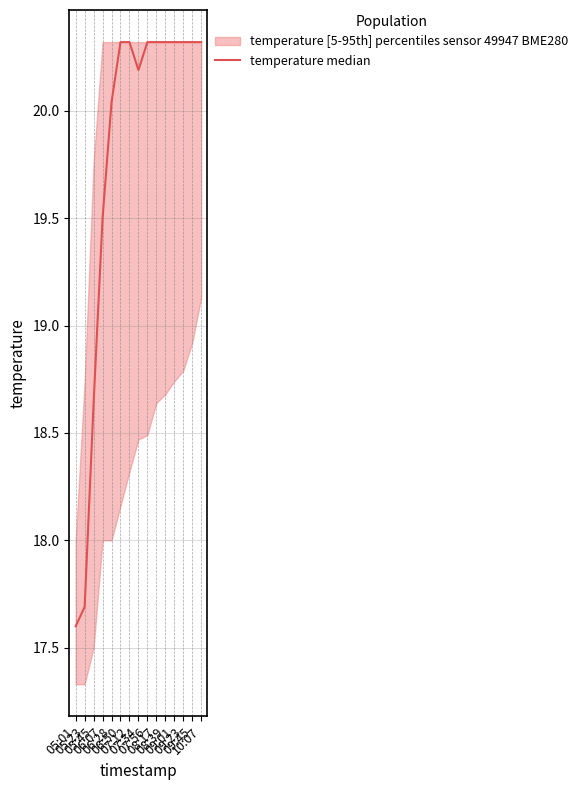

Approximately how many times larger is the value at 07:34 compared to 05:01?

1.1